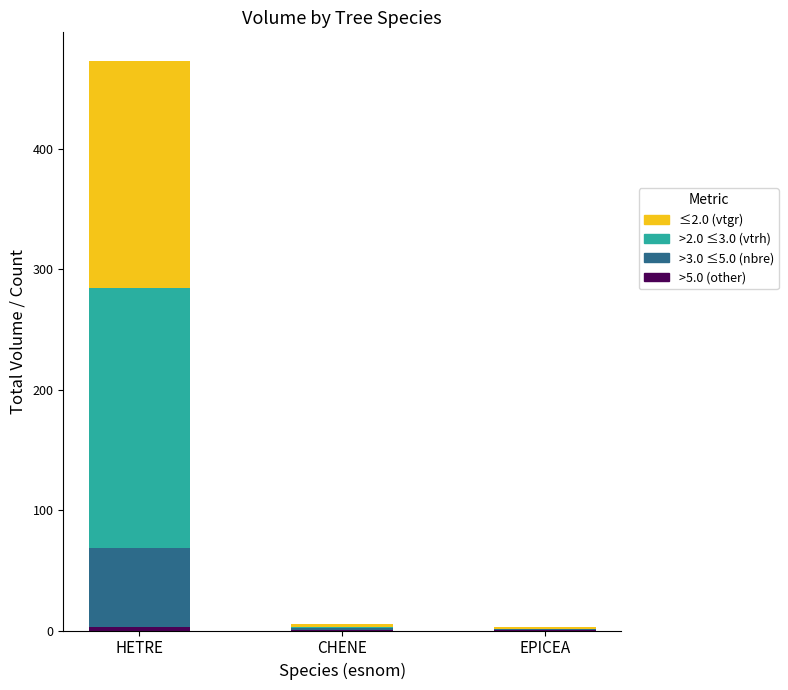

How many categories are shown in the chart?

3